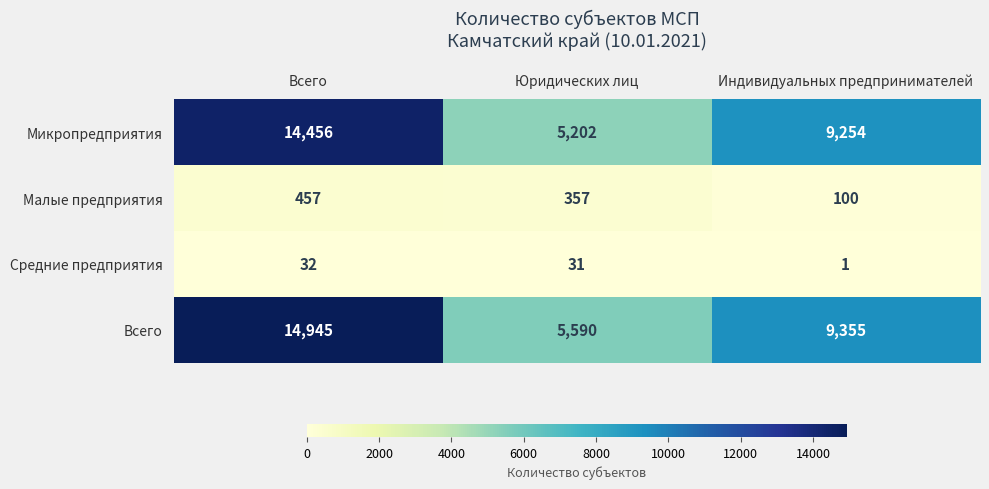

What is the sum of all Микропредприятия values?

28912